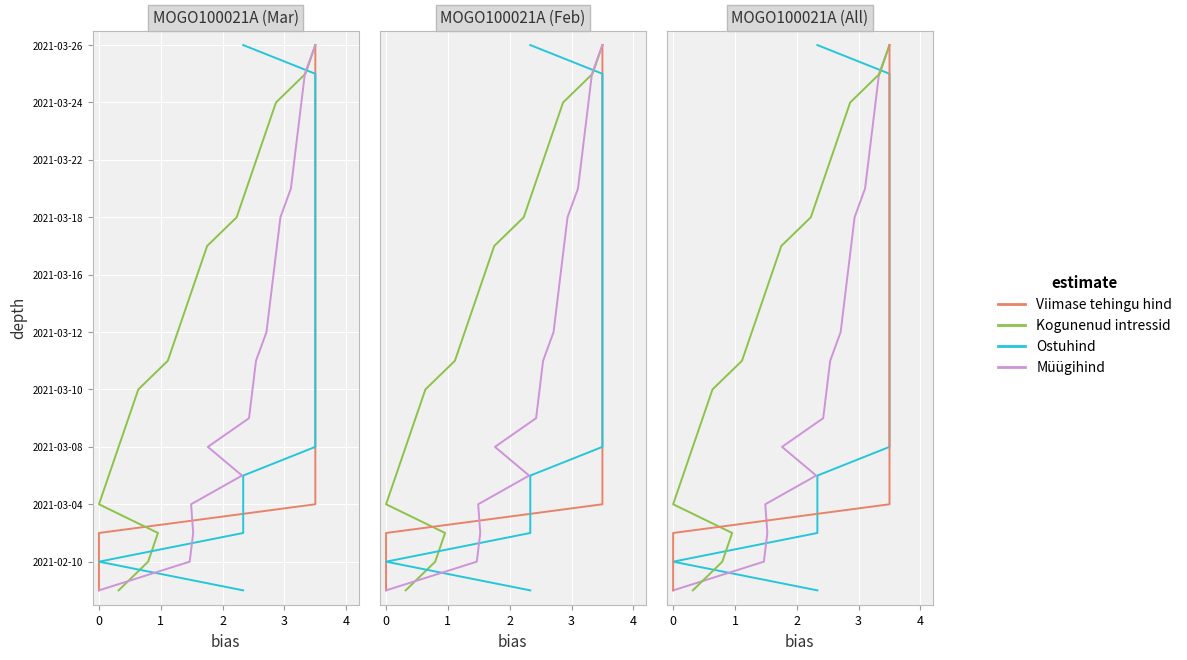

Rank the series at 1 from lowest to highest value.

Viimase tehingu hind, Kogunenud intressid, Ostuhind, Müügihind